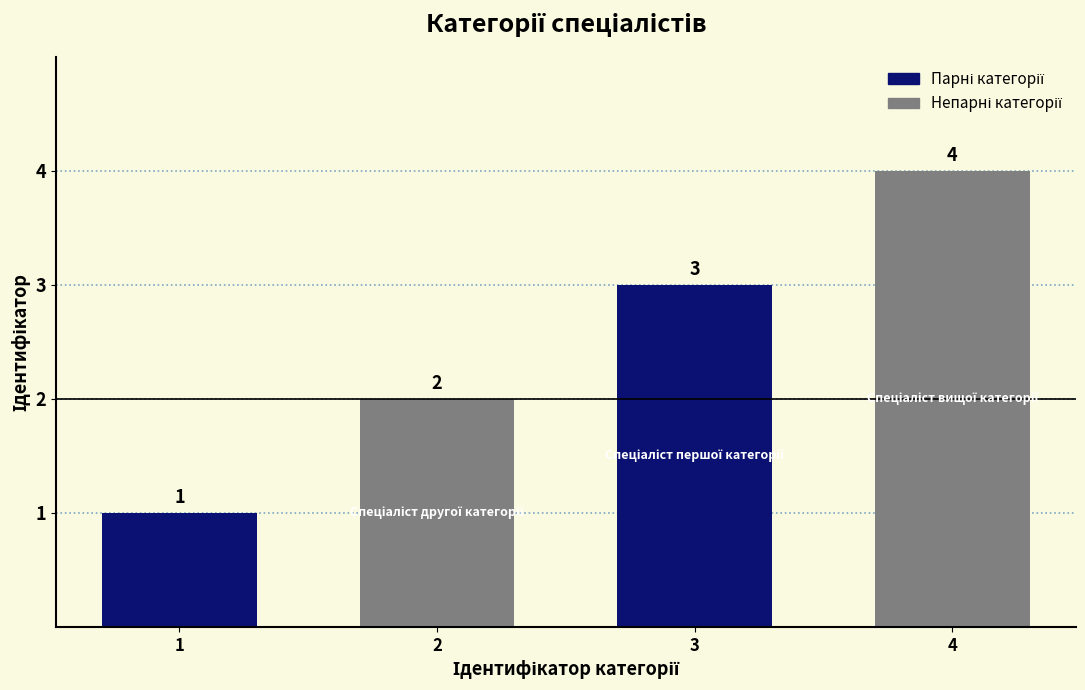

Where is the data nearest to the value 2?

2